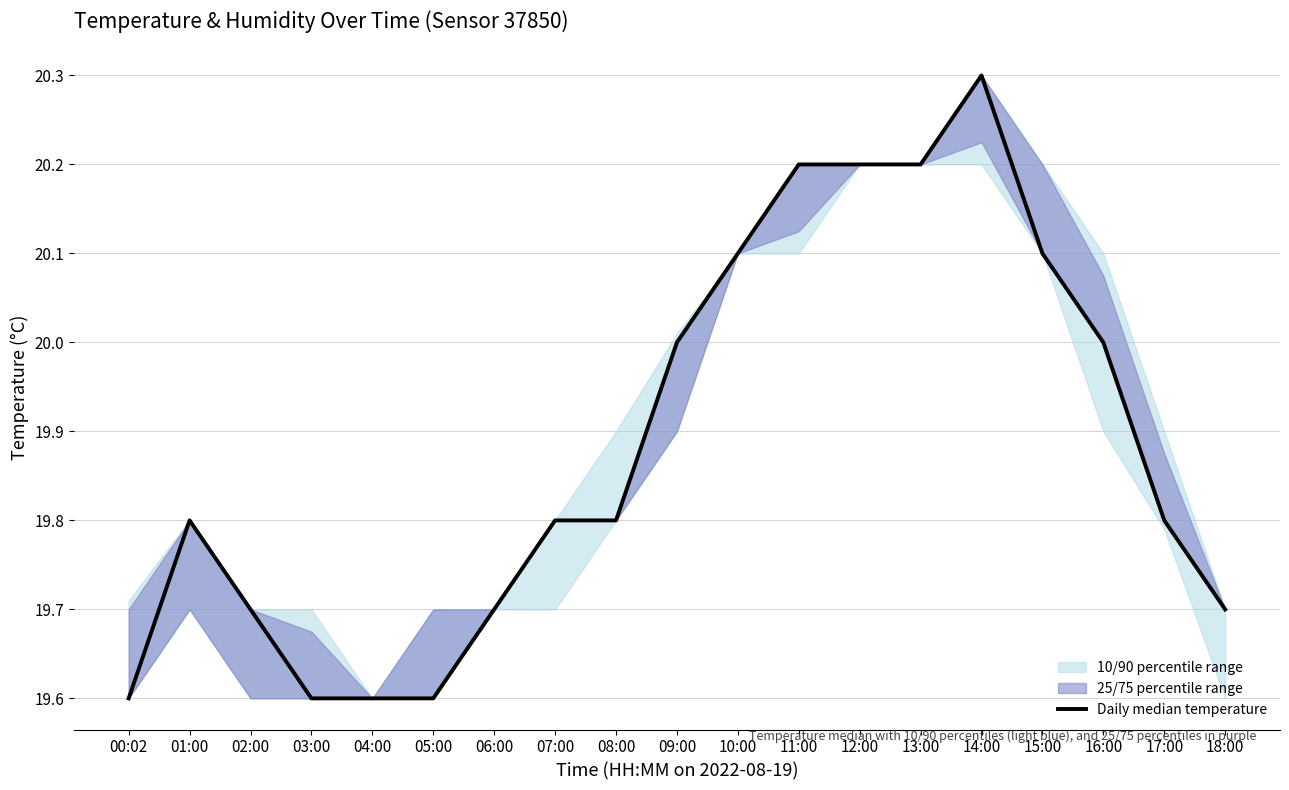

Reading left to right, extract all data points from this chart.

00:02=19.6	01:00=19.8	02:00=19.7	03:00=19.6	04:00=19.6	05:00=19.6	06:00=19.7	07:00=19.8	08:00=19.8	09:00=20.0	10:00=20.1	11:00=20.2	12:00=20.2	13:00=20.2	14:00=20.3	15:00=20.1	16:00=20.0	17:00=19.8	18:00=19.7